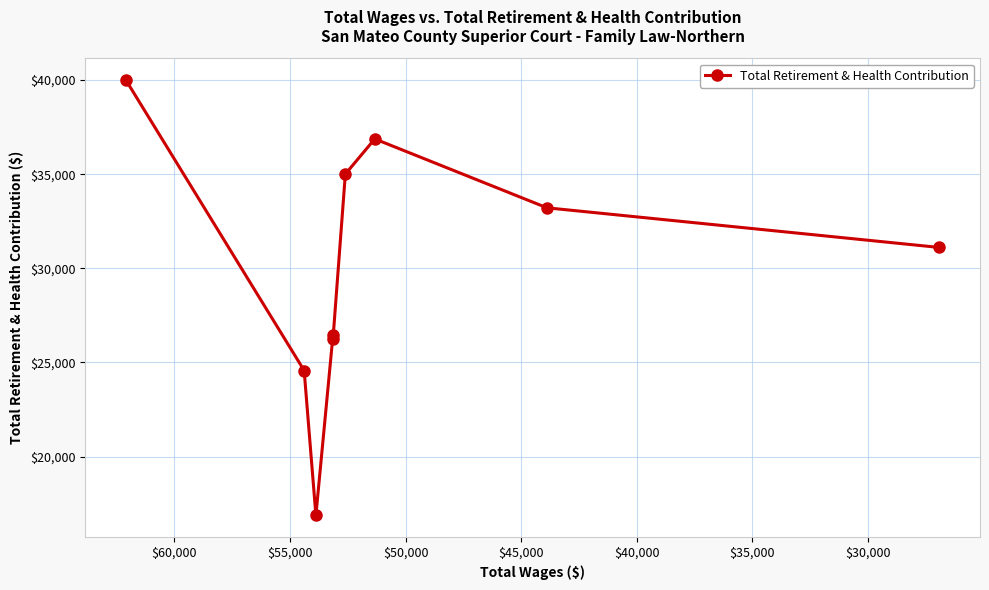

How many series are shown in this chart?

1